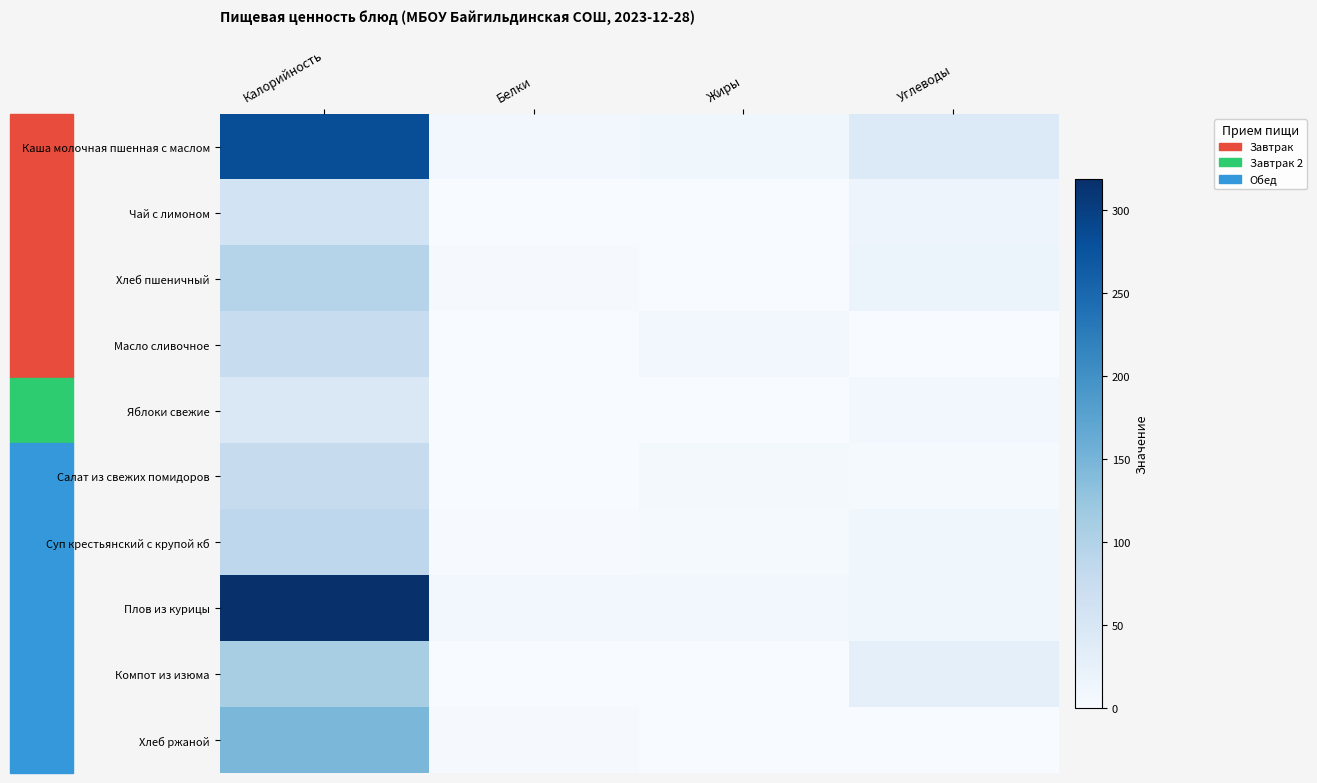

Reading left to right, extract all data points from this chart.

Каша молочная пшенная с маслом: Калорийность=282.0	Белки=8.5	Жиры=12.3	Углеводы=43.6
Чай с лимоном: Калорийность=59.2	Белки=0.2	Жиры=0.0	Углеводы=15.2
Хлеб пшеничный: Калорийность=95.2	Белки=3.0	Жиры=0.3	Углеводы=19.4
Масло сливочное: Калорийность=74.8	Белки=0.1	Жиры=8.2	Углеводы=0.1
Яблоки свежие: Калорийность=45.0	Белки=0.4	Жиры=0.4	Углеводы=9.8
Салат из свежих помидоров: Калорийность=77.7	Белки=1.1	Жиры=6.1	Углеводы=4.6
Суп крестьянский с крупой кб: Калорийность=87.8	Белки=1.5	Жиры=4.0	Углеводы=11.4
Плов из курицы: Калорийность=319.0	Белки=8.4	Жиры=9.5	Углеводы=11.5
Компот из изюма: Калорийность=108.8	Белки=0.4	Жиры=0.0	Углеводы=28.1
Хлеб ржаной: Калорийность=147.0	Белки=3.1	Жиры=0.4	Углеводы=0.0